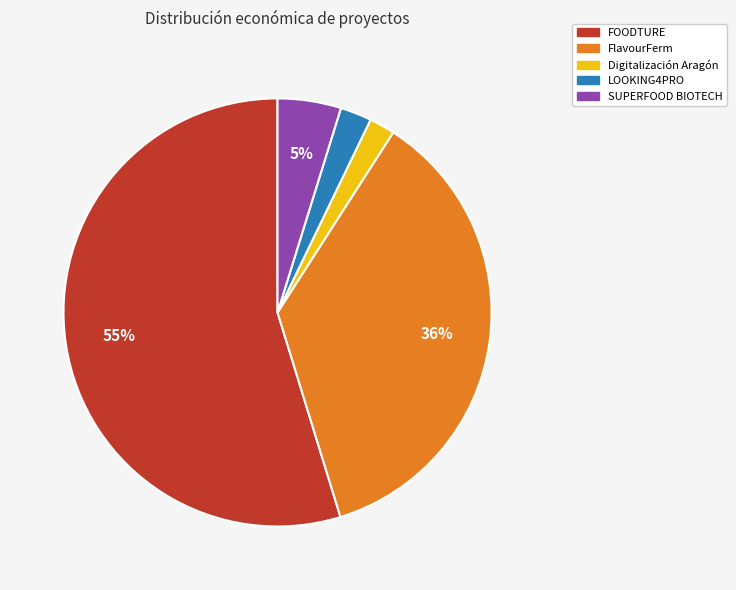

Does any single category account for the majority?

Yes